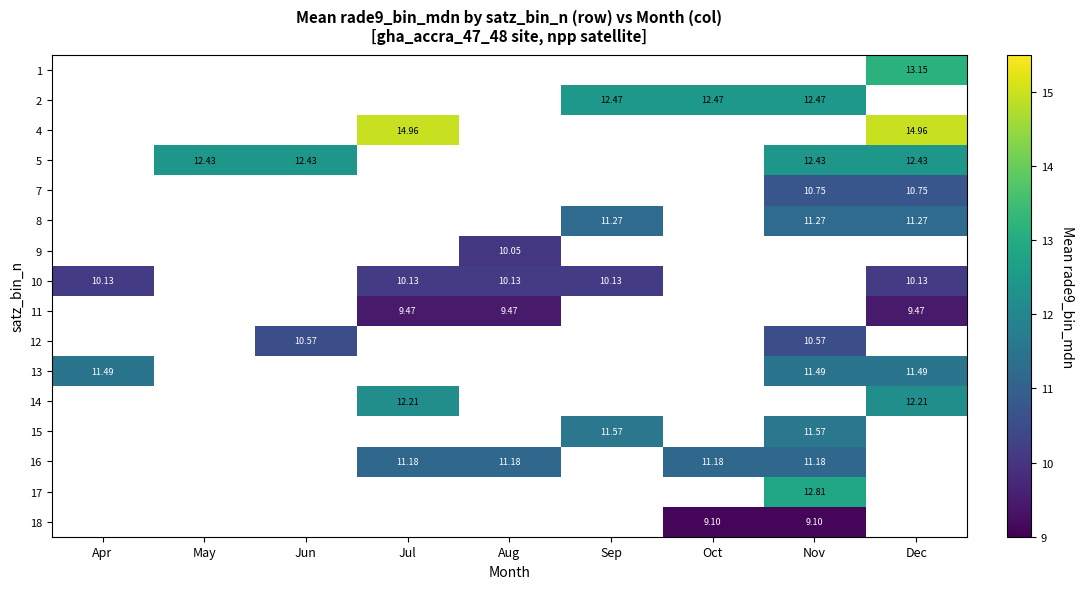

What is the maximum value shown in the chart?

15.0